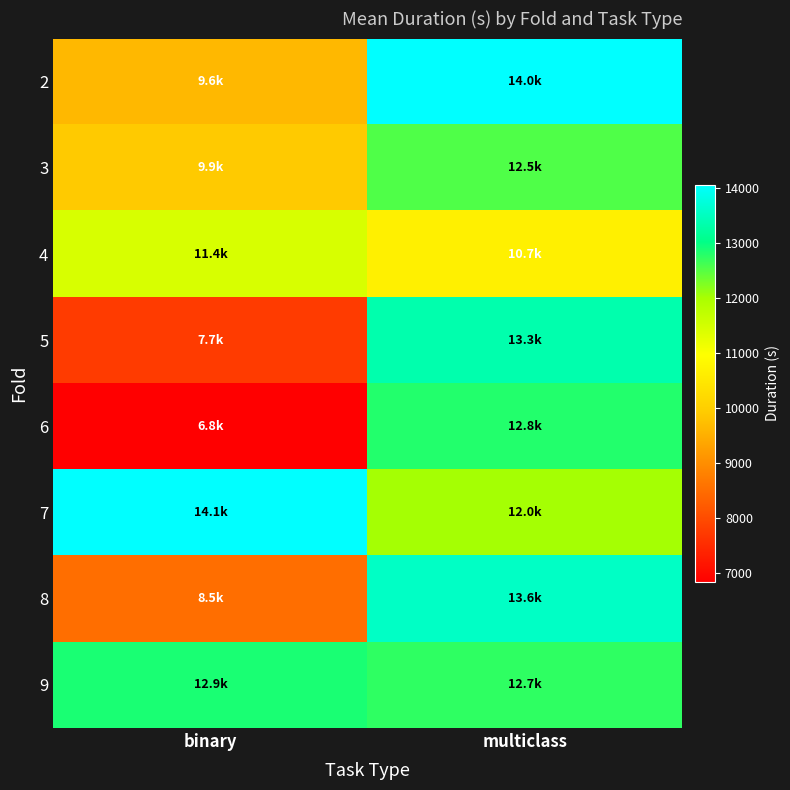

What is the total value across all series at binary?

81033.6